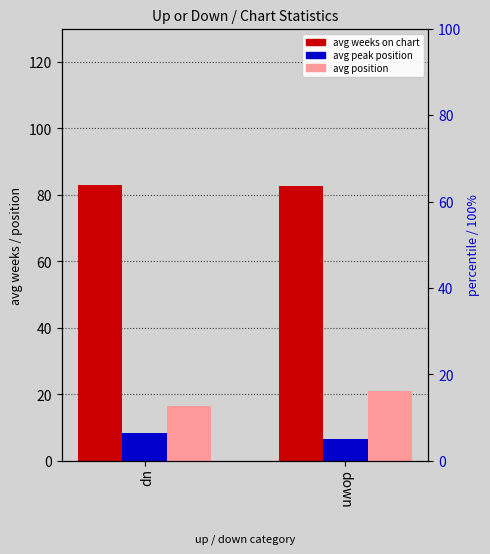

How many avg weeks on chart values are between 82 and 83?

2